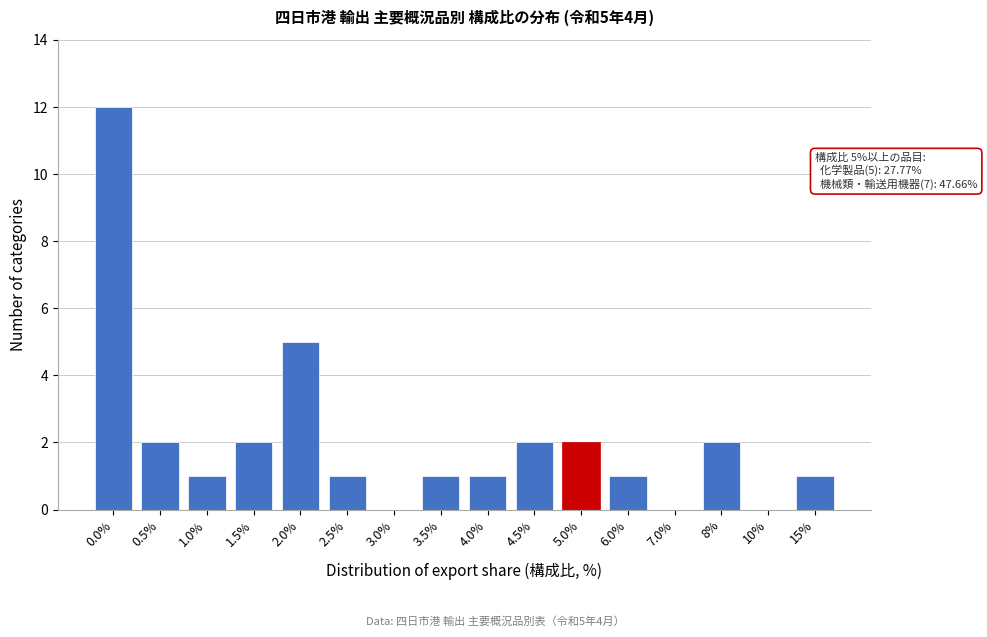

Reading left to right, transcribe all the data shown in this chart.

0.0%=12	0.5%=2	1.0%=1	1.5%=2	2.0%=5	2.5%=1	3.0%=0	3.5%=1	4.0%=1	4.5%=2	5.0%=2	6.0%=1	7.0%=0	8%=2	10%=0	15%=1